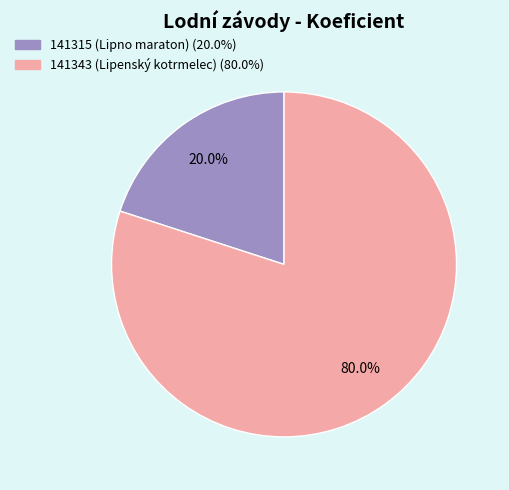

Which category has the biggest portion of the pie?

141343 (Lipenský kotrmelec)